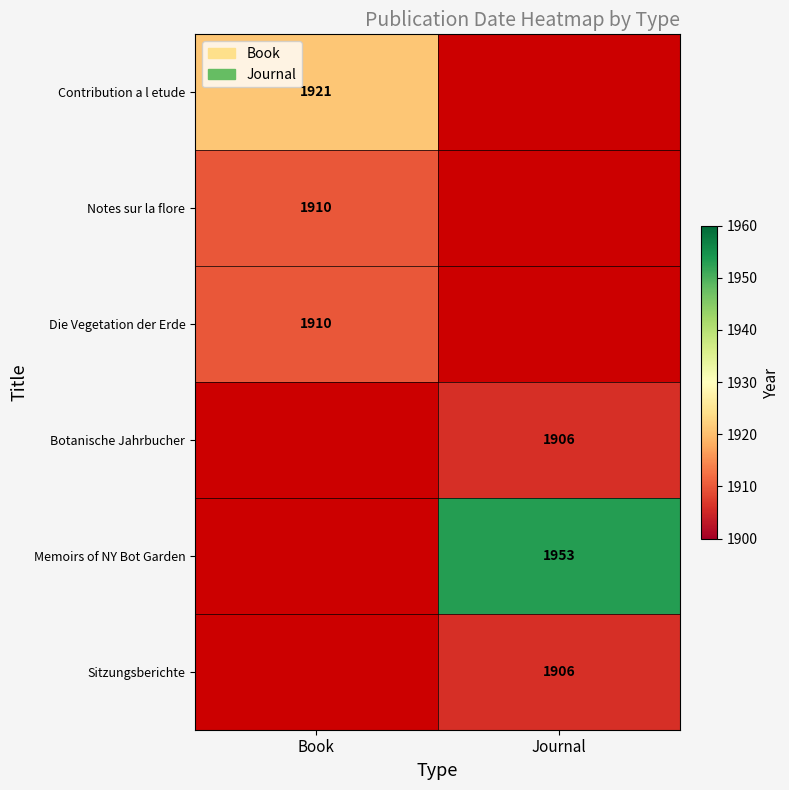

True or false: Notes sur la flore has a value of 1910 at Book.

True